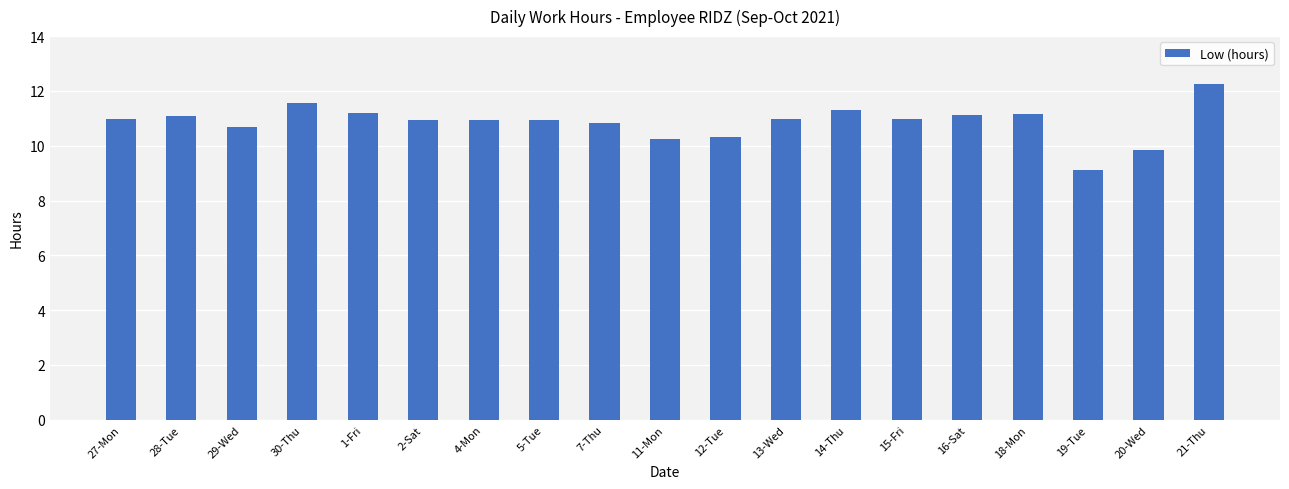

Which has a higher value, 4-Mon or 19-Tue?

4-Mon